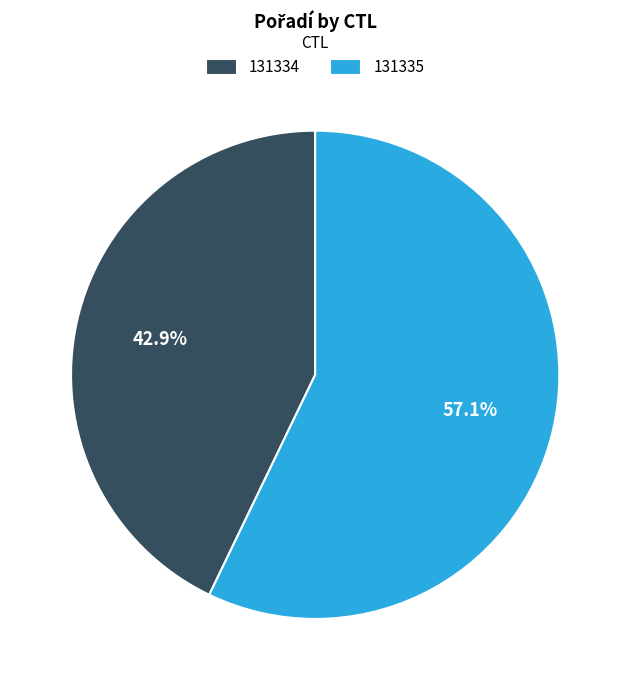

Which category accounts for the majority?

131335